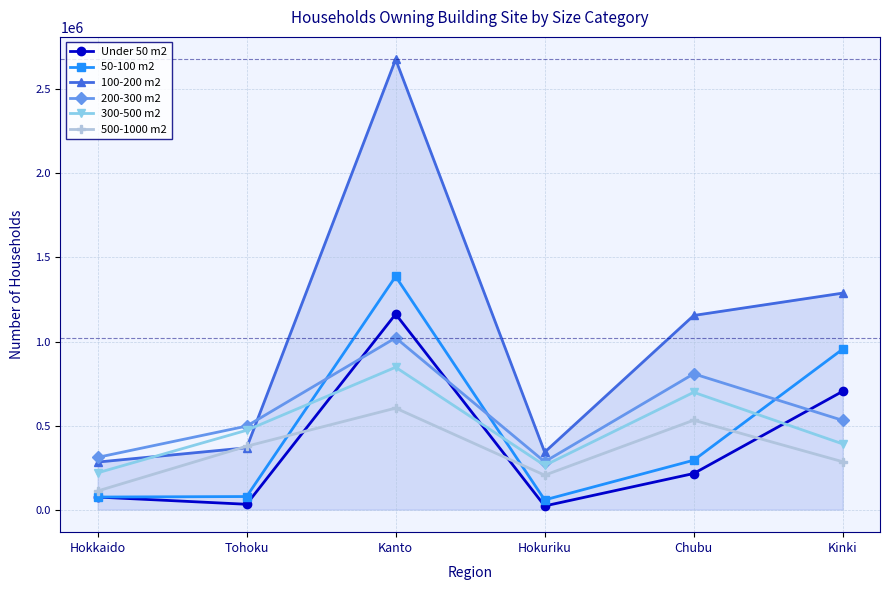

Is this an area chart (filled region under the line)?

No